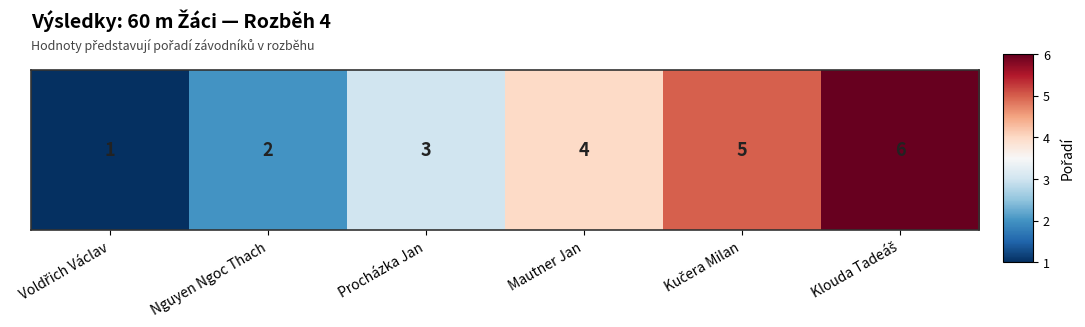

At which category does the chart reach its peak across all series?

Klouda Tadeáš